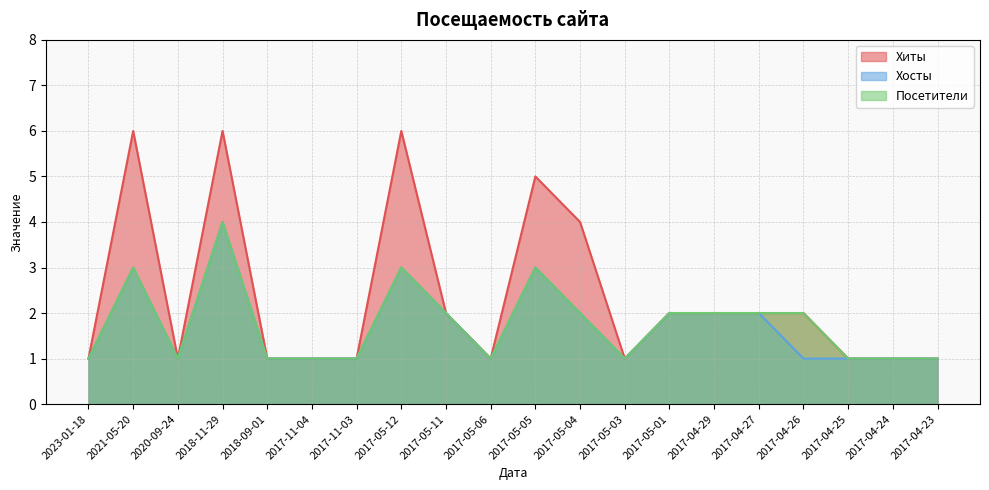

At 2023-01-18, list the series in order from largest to smallest.

Хиты, Хосты, Посетители